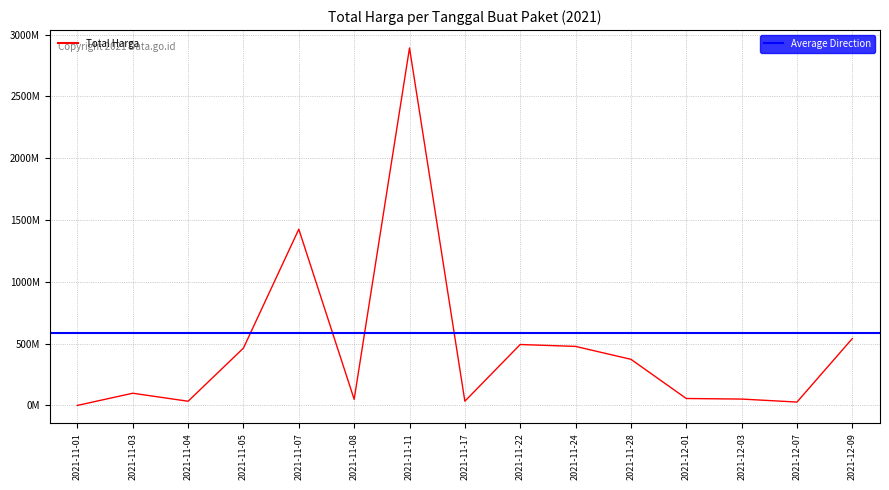

What is the label of the 2nd point from the left?

2021-11-03